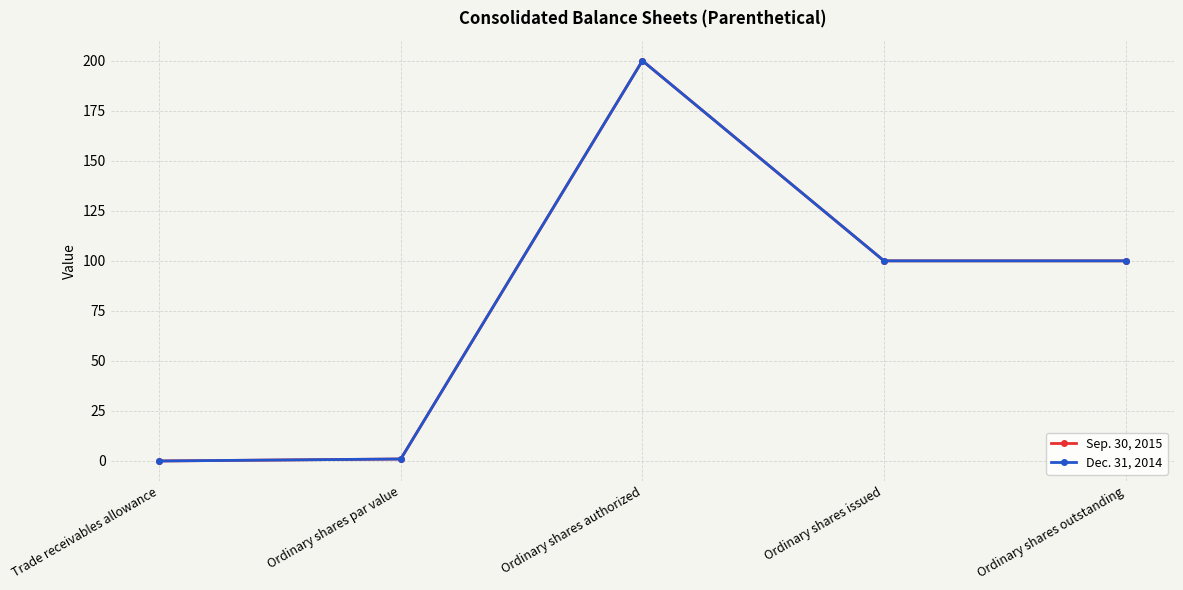

How many interior local peaks does the Sep. 30, 2015 series have?

1